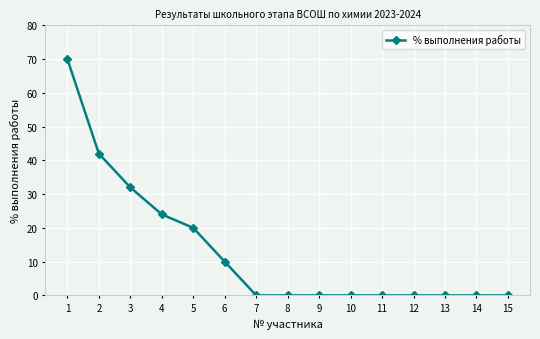

Read the value at 1.

70